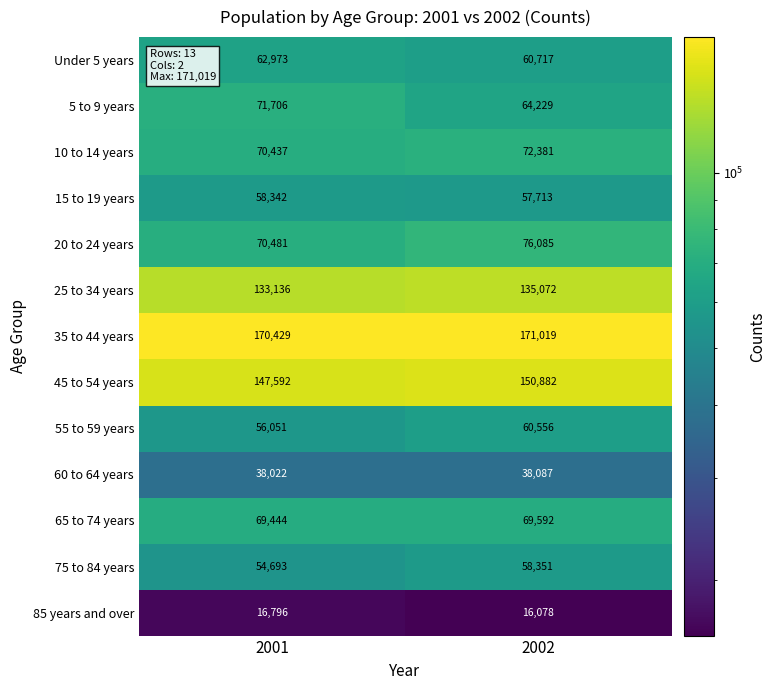

What is the smallest value displayed?

16078